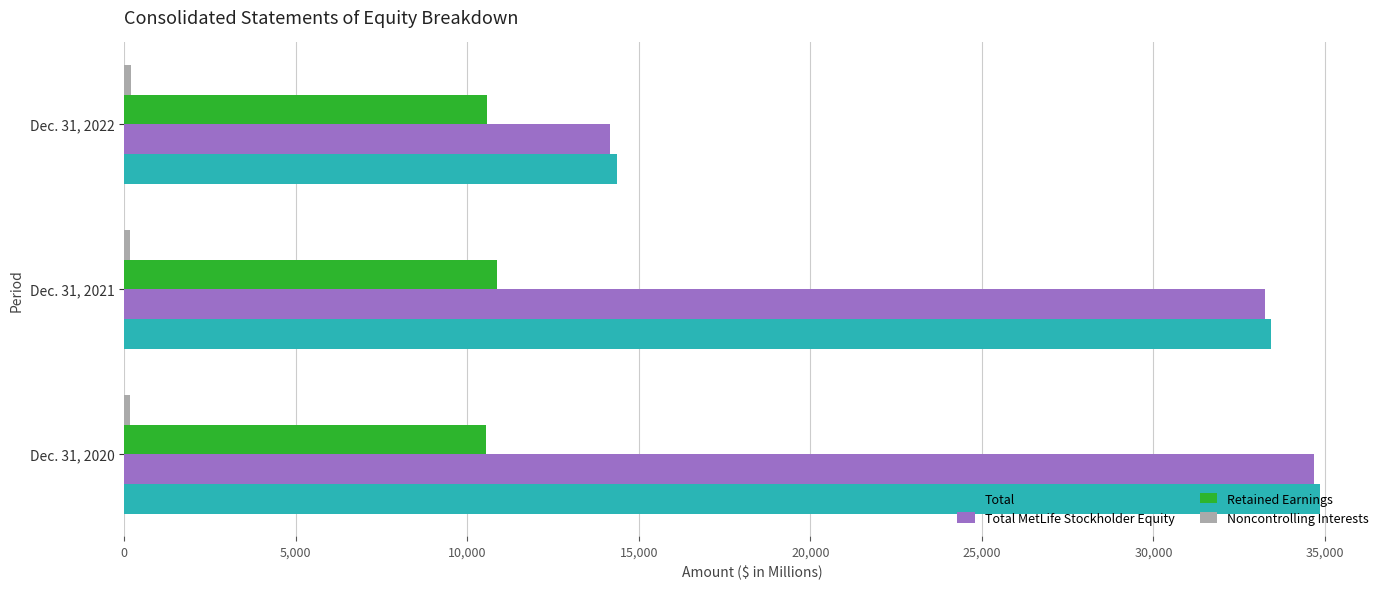

Which series changed the most between Dec. 31, 2020 and Dec. 31, 2022?

Total MetLife Stockholder Equity